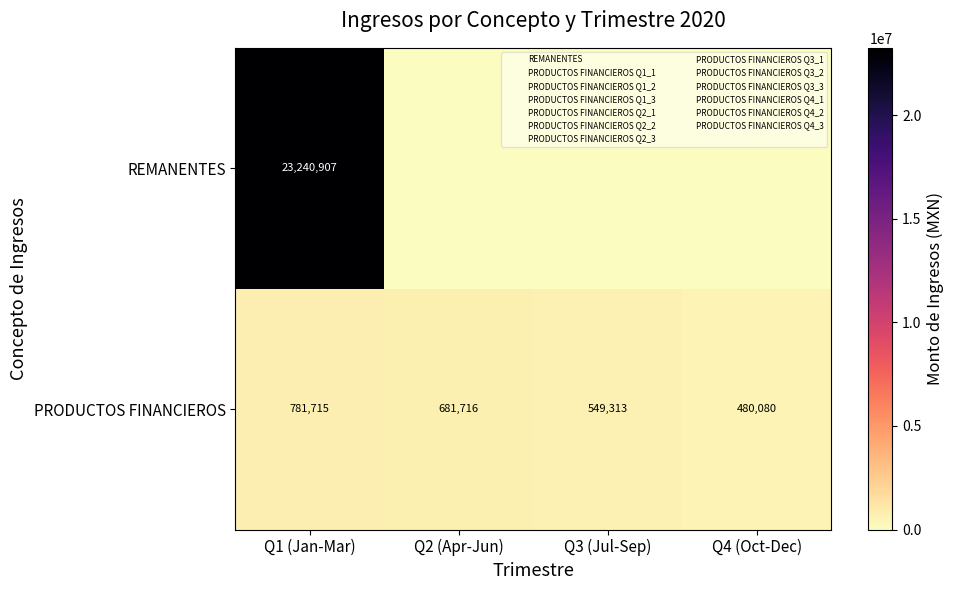

Between Q1 (Jan-Mar) and Q4 (Oct-Dec), which series saw the biggest shift?

REMANENTES